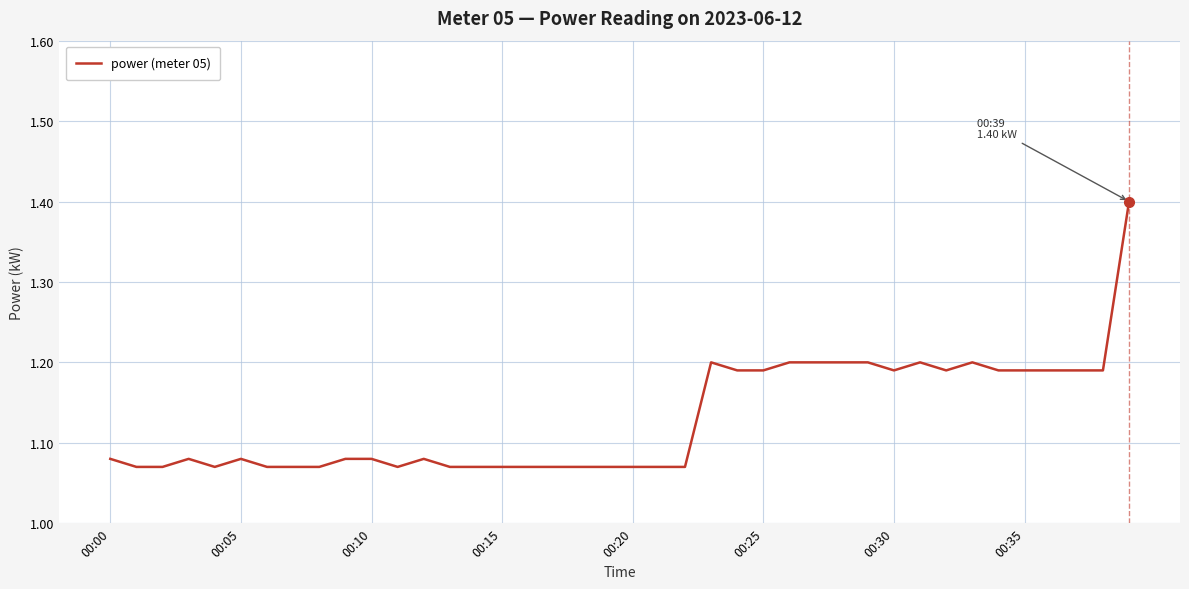

What is the difference between the maximum and minimum values?

0.3